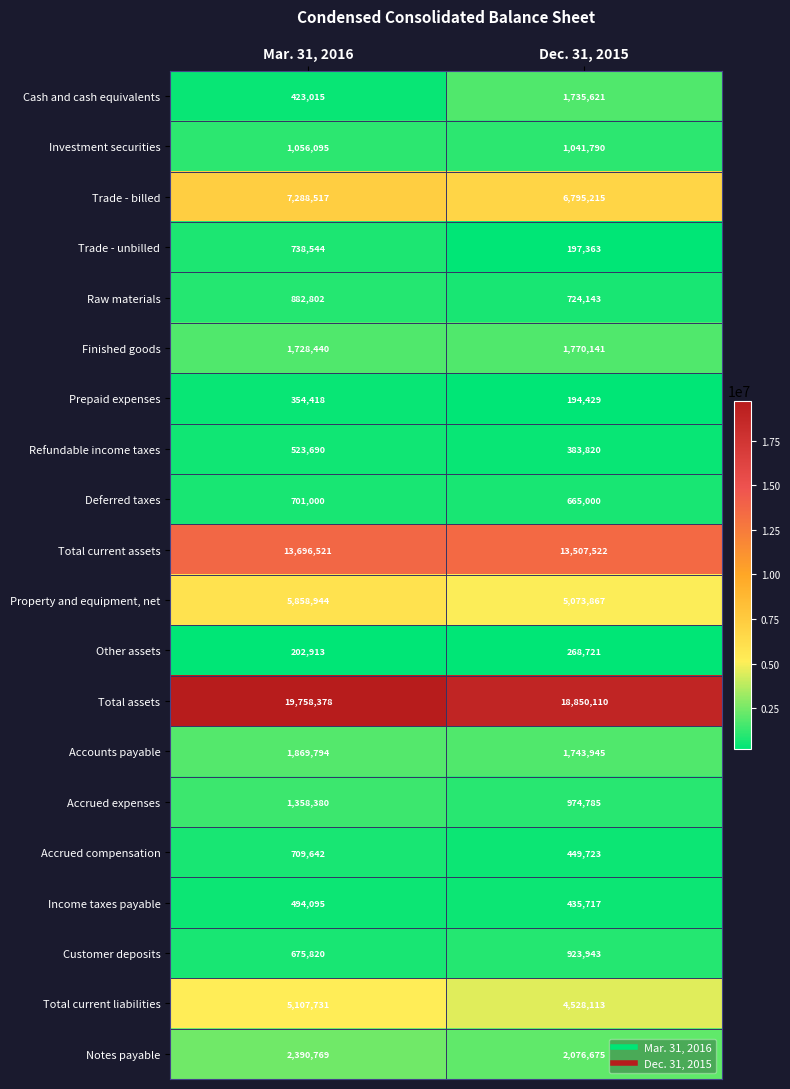

Is the value of Trade - billed at Dec. 31, 2015 greater than the value of Customer deposits at Dec. 31, 2015?

Yes